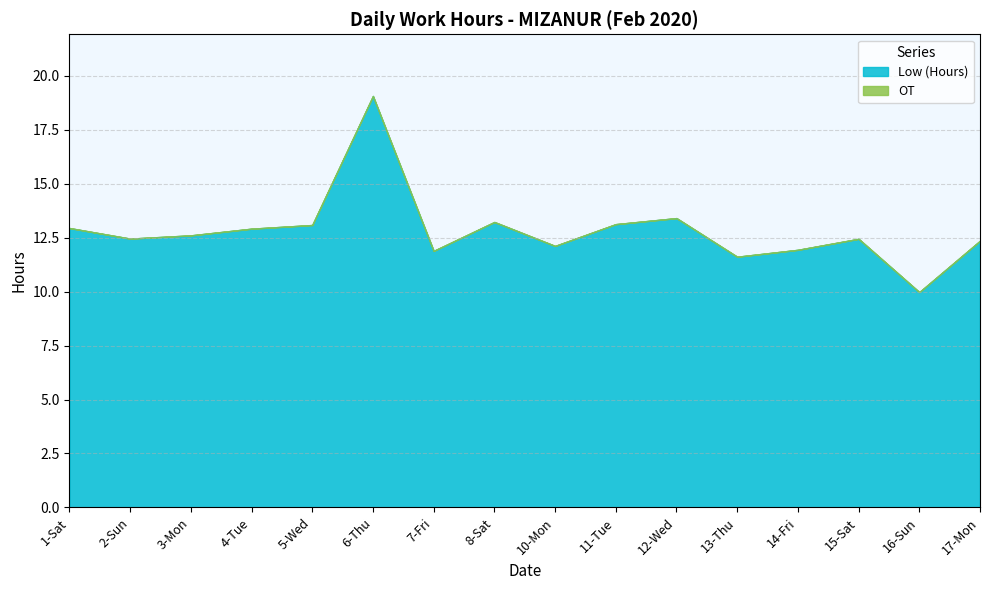

Which series has the widest spread of values?

Low (Hours)